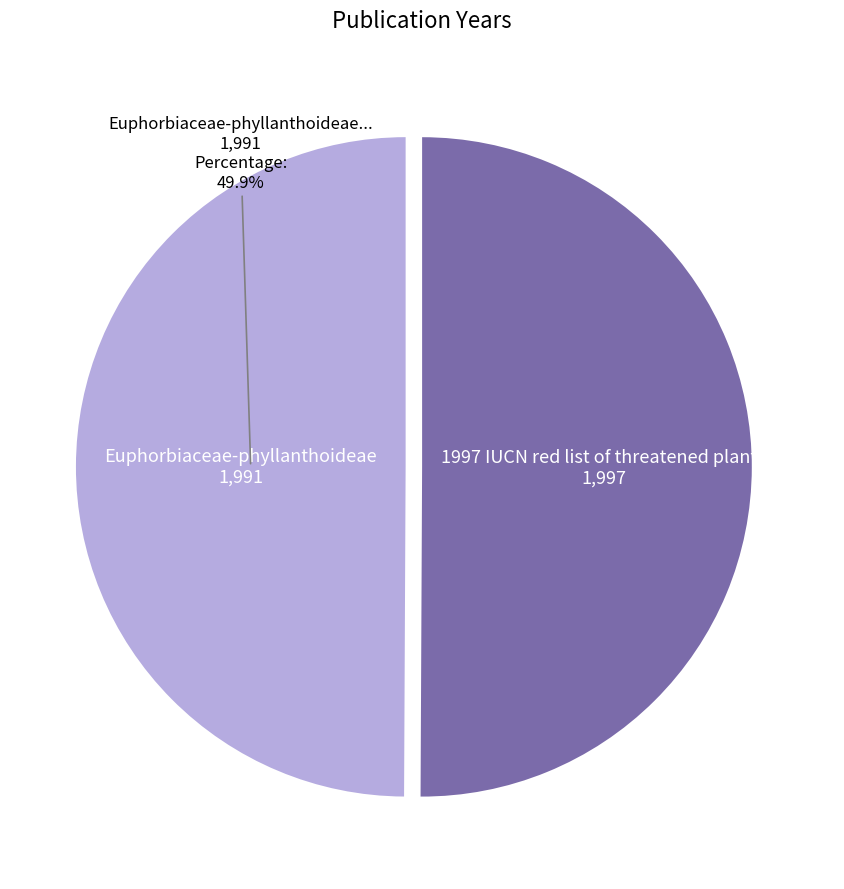

Is there a majority slice in this chart?

Yes